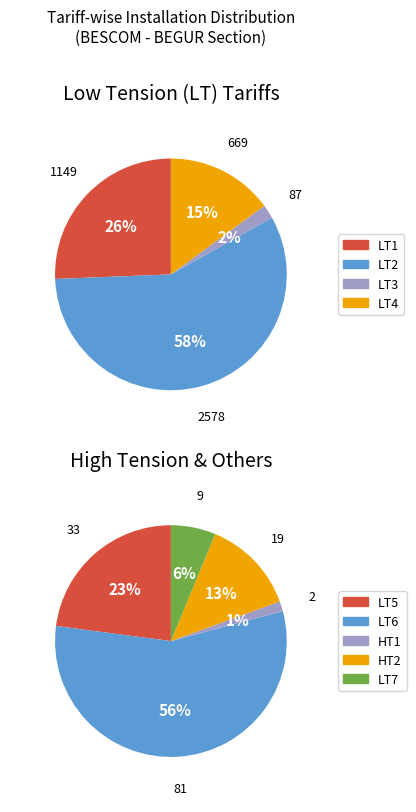

Combined, do LT7 and HT1 account for over 50%?

No